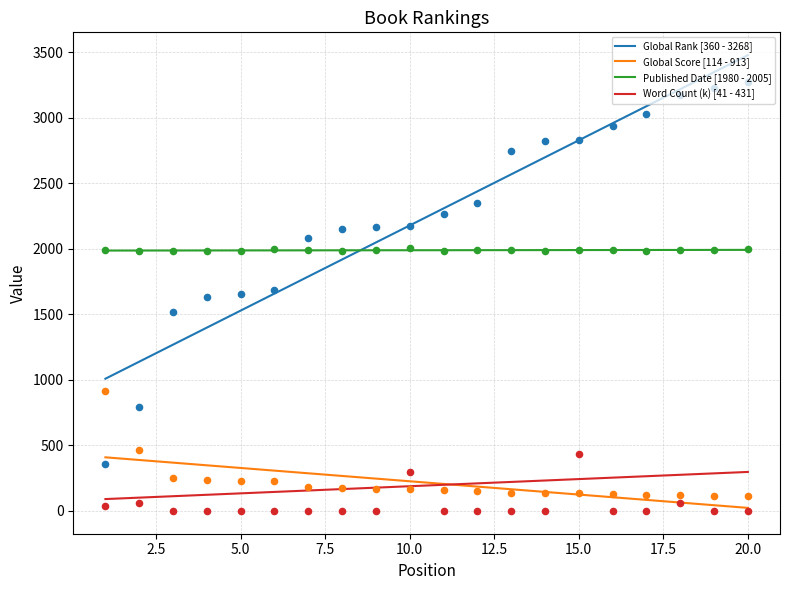

Which series contains the highest Y value?

Global Rank [360 - 3268]